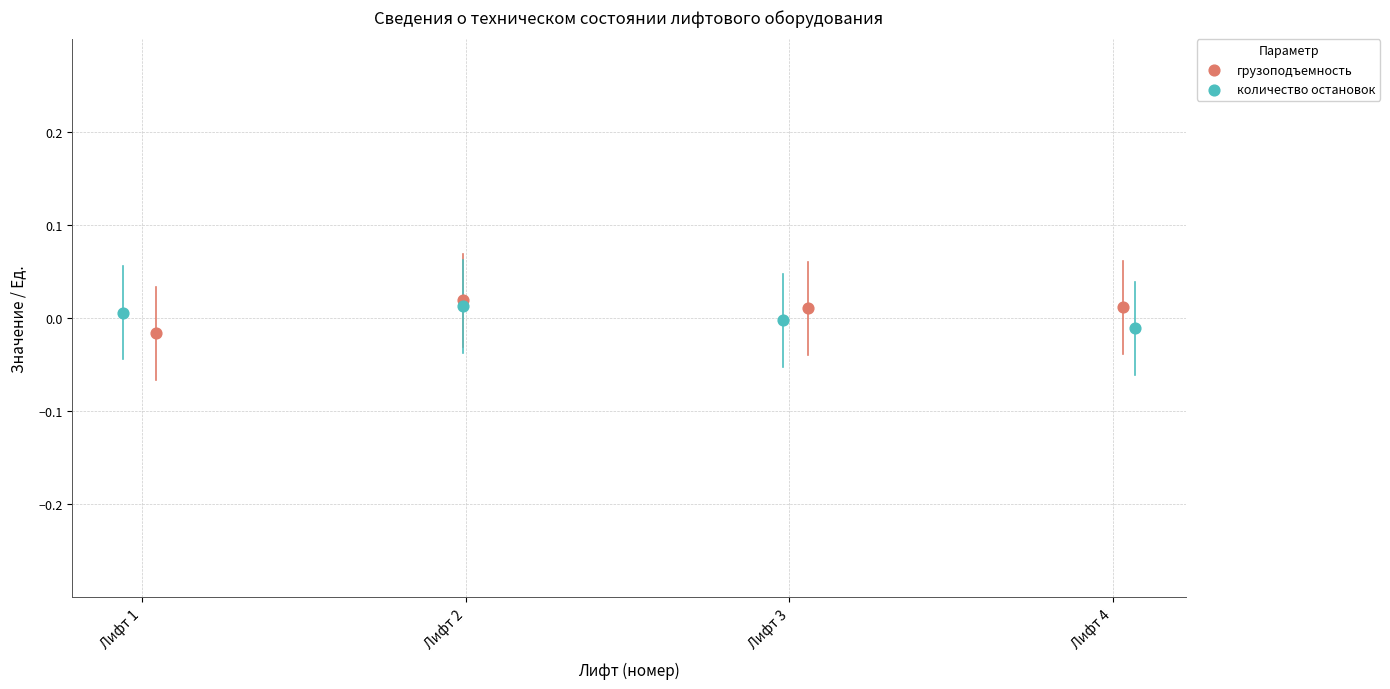

Which series has the largest Y range (max minus min)?

грузоподъемность